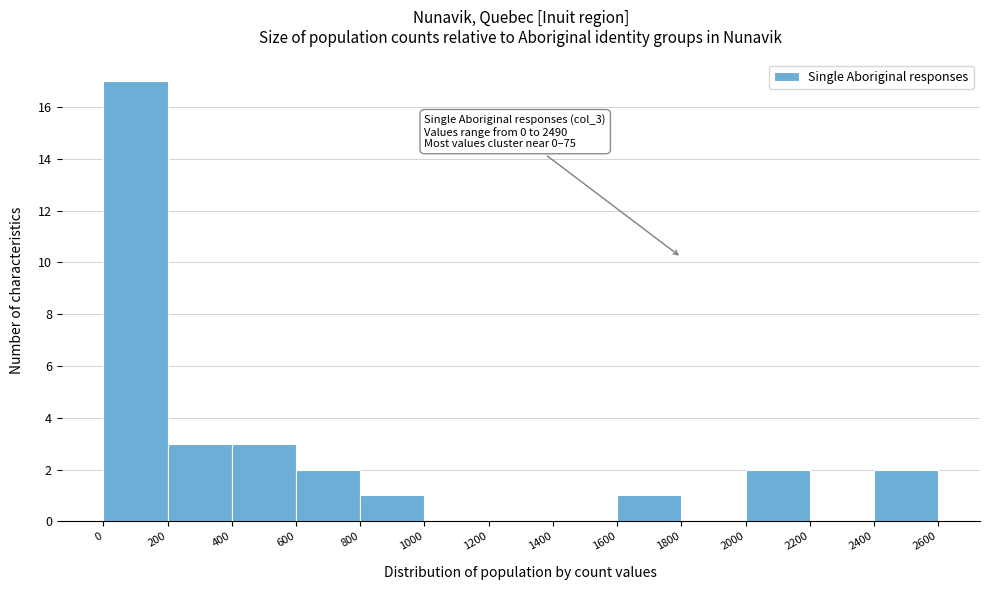

Which range on the x-axis has the tallest bar?

0 to 200